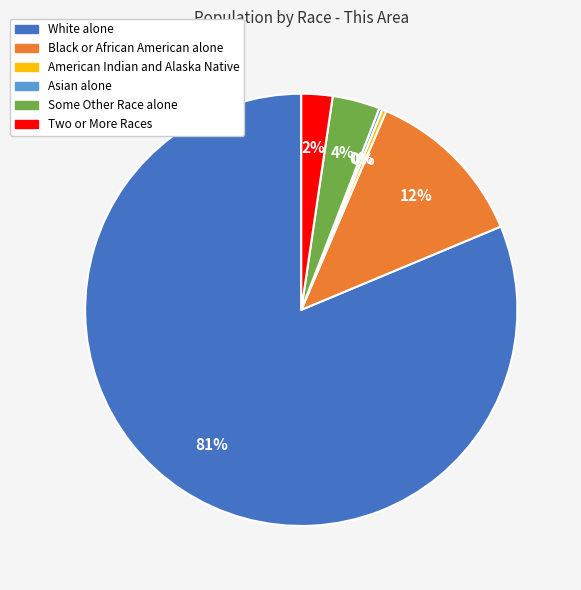

Is the sum of Two or More Races and Some Other Race alone greater than half?

No